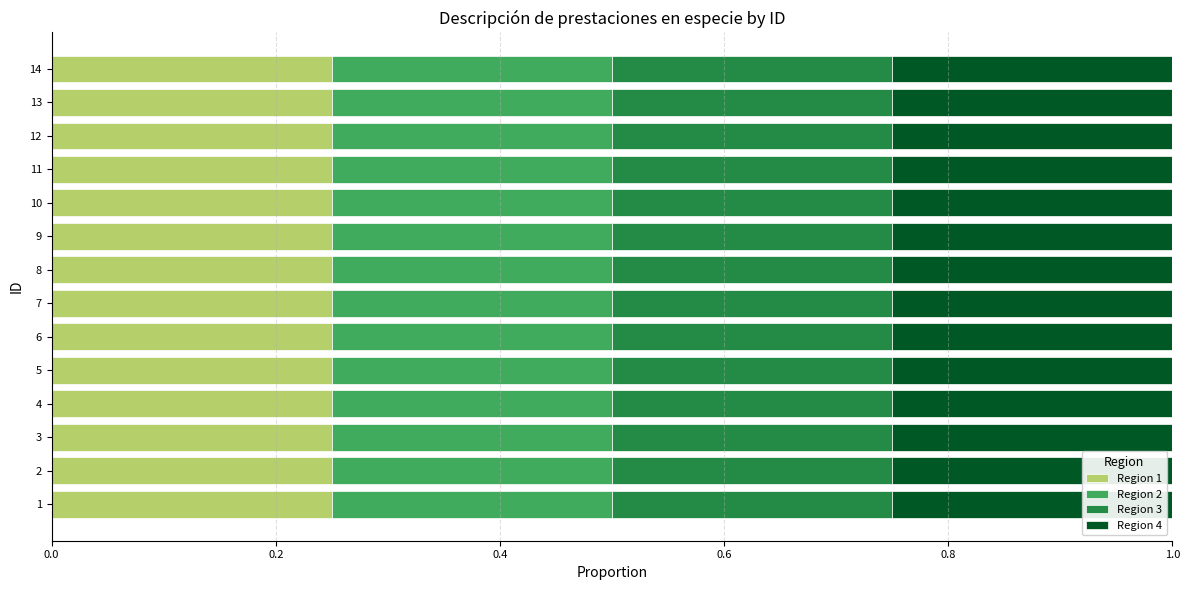

What is the value of the 9th bar from the left?

9